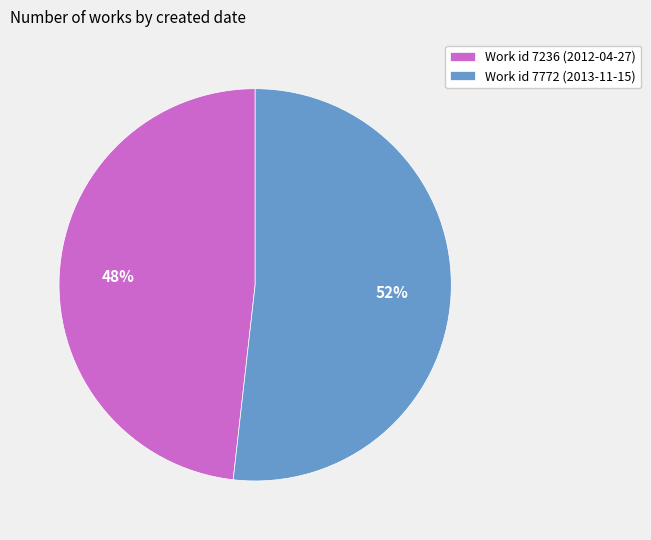

Between Work id 7236 (2012-04-27) and Work id 7772 (2013-11-15), which is larger?

Work id 7772 (2013-11-15)